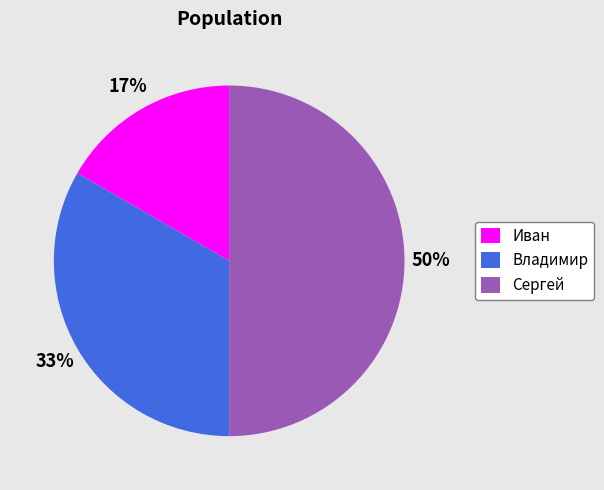

Does Владимир represent more than half of the total?

No